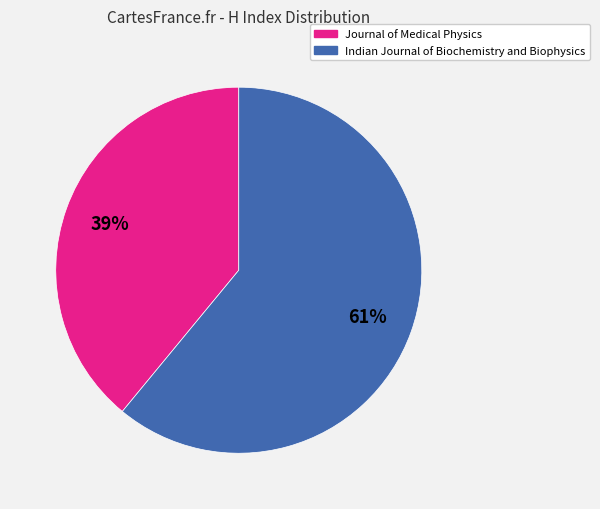

Is the sum of Journal of Medical Physics and Indian Journal of Biochemistry and Biophysics greater than half?

Yes